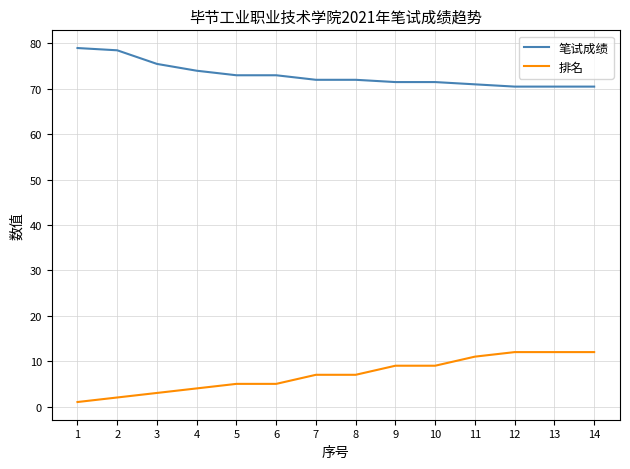

True or false: 笔试成绩 and 排名 cross at least once.

False